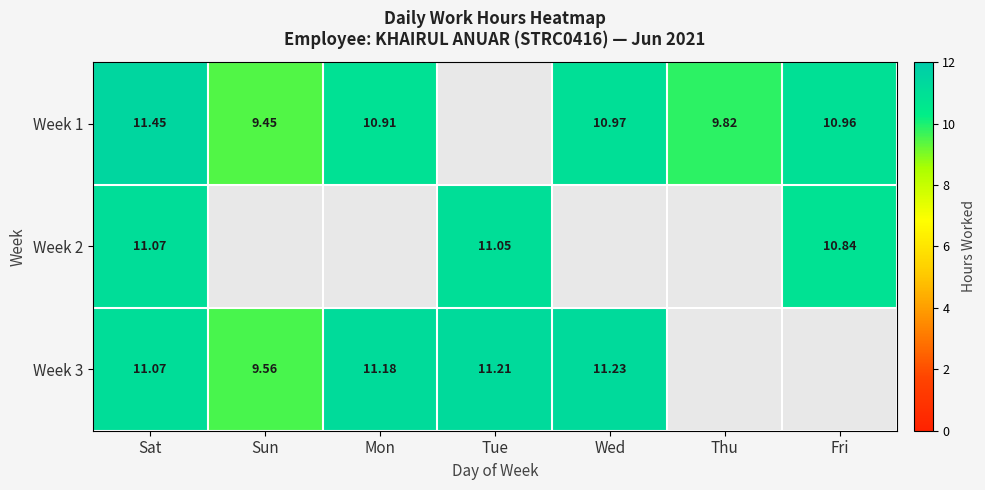

What is the minimum value shown in the chart?

9.4